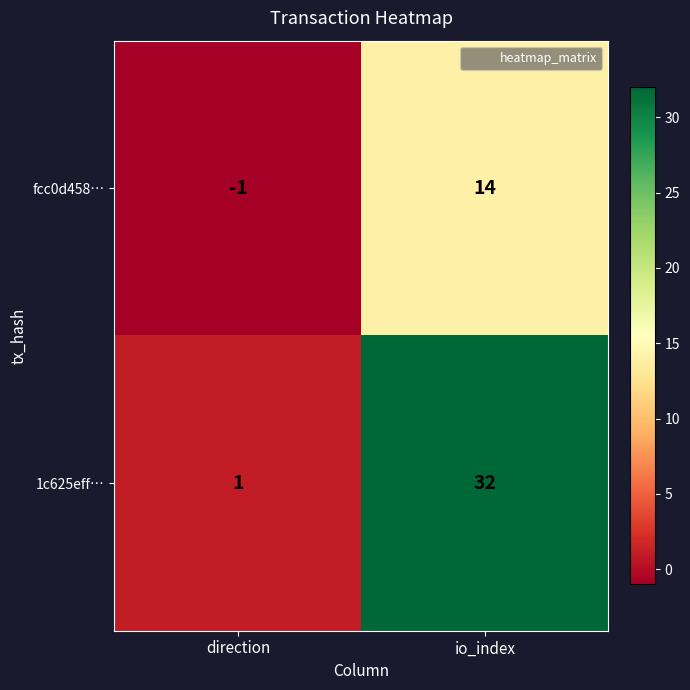

What is the spread (max minus min) of values at direction?

2